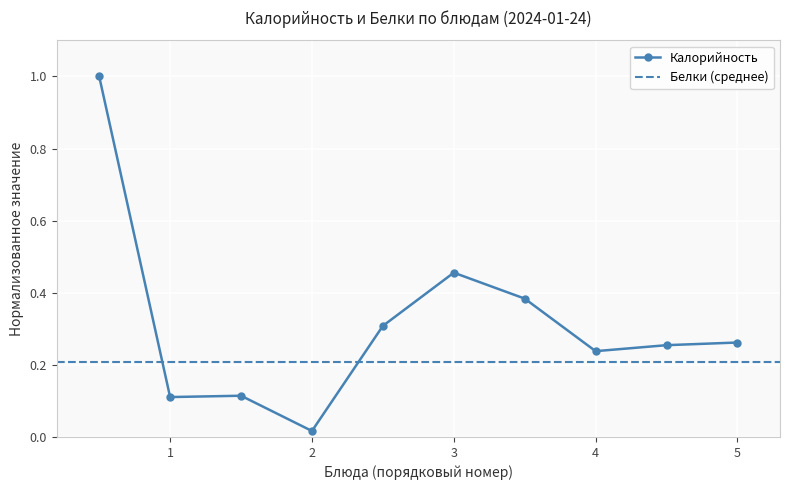

What is the value of the 10th point from the left?

0.3